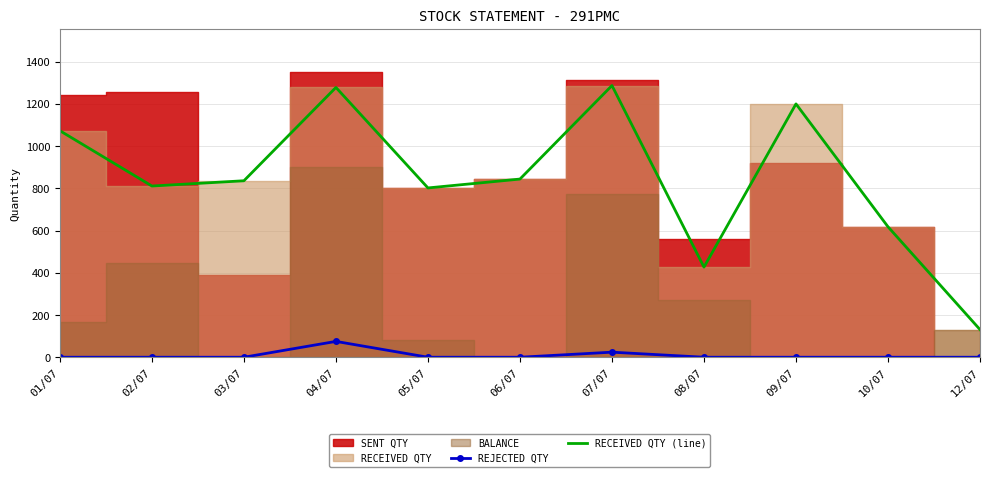

Which has a higher value, 10/07 or 05/07?

10/07